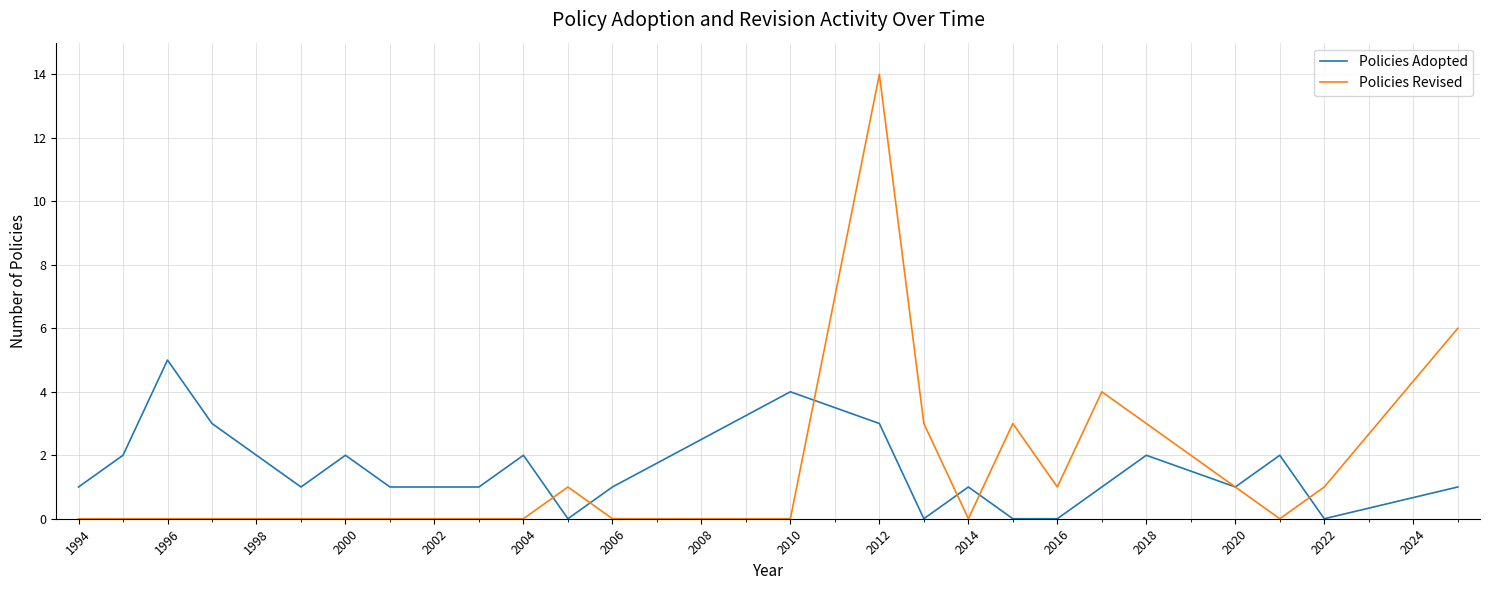

What is the maximum value shown in the chart?

14